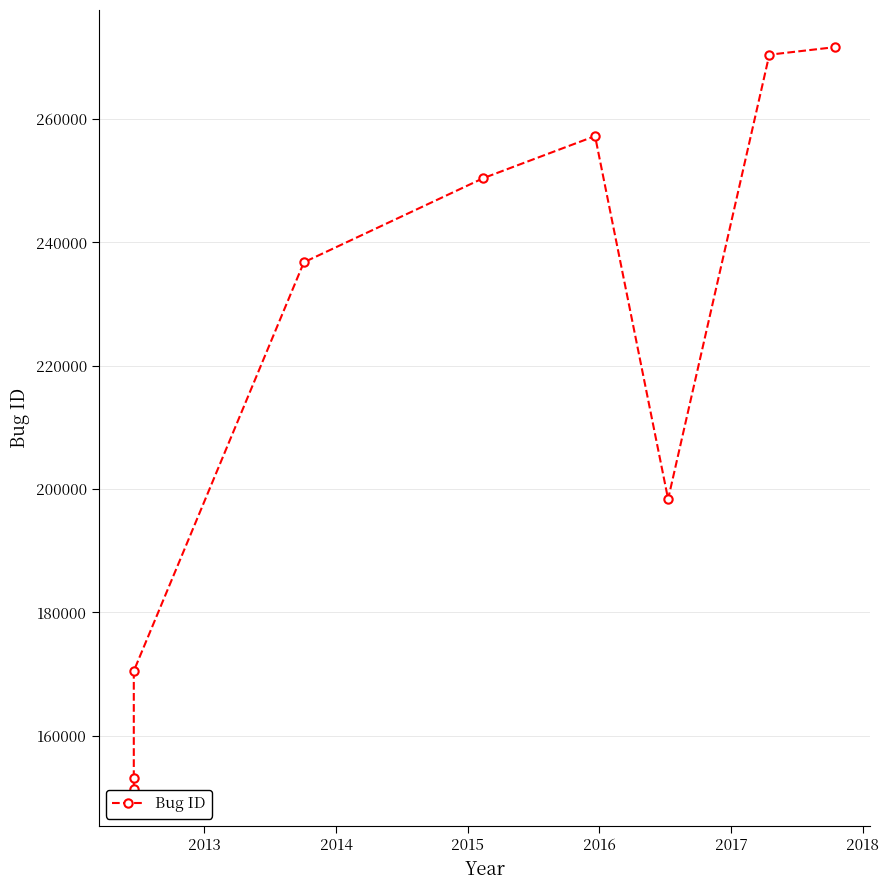

How many interior local valleys (lower than both neighbors) does the data have?

1